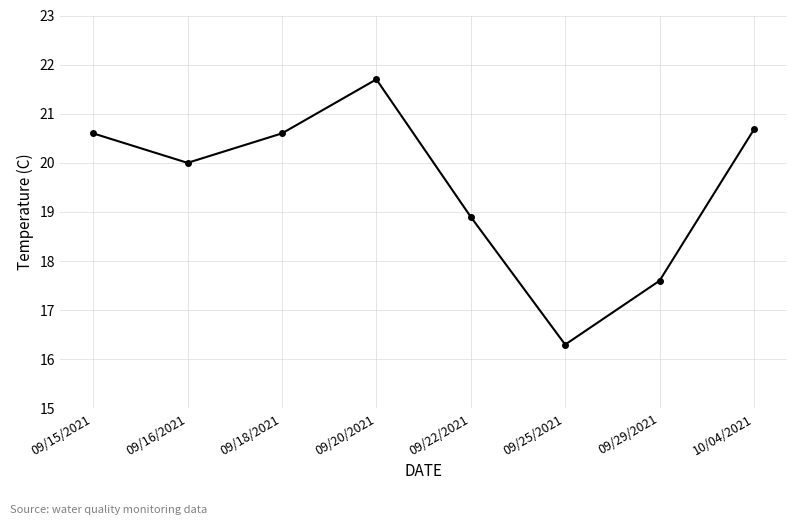

What is the difference between the maximum and minimum values?

5.4